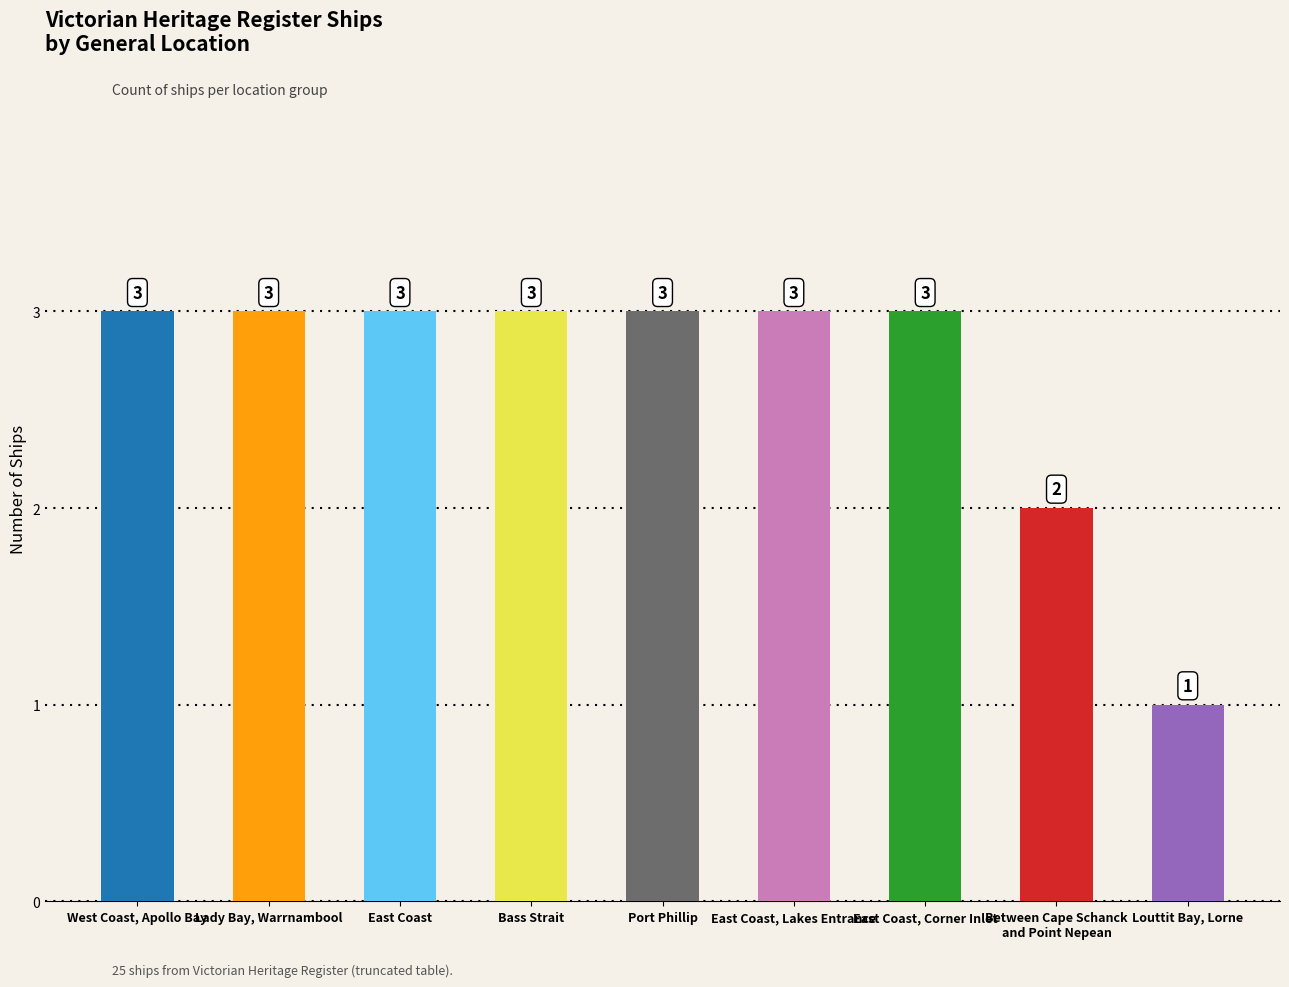

What is the greatest value displayed?

3